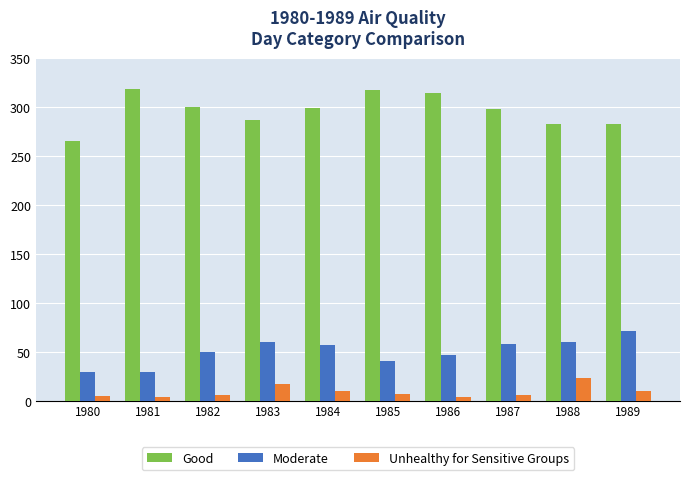

What is the lowest value of the Good series?

265